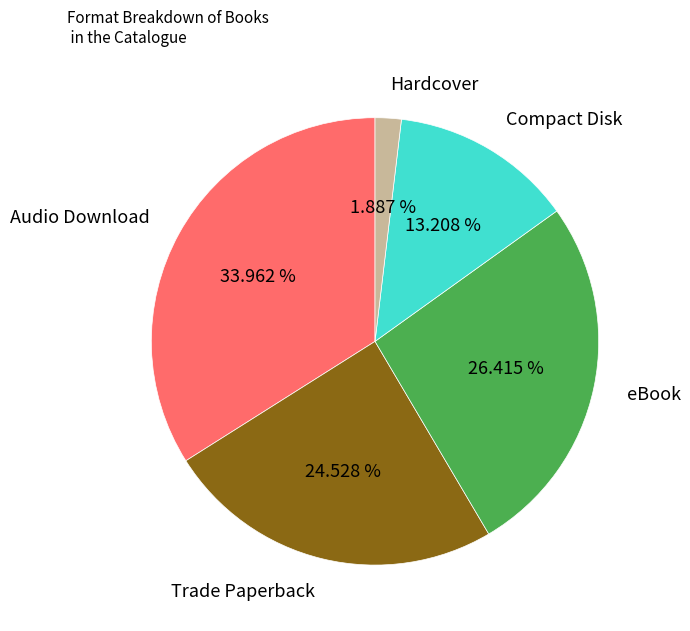

What is the largest slice in the pie chart?

Audio Download